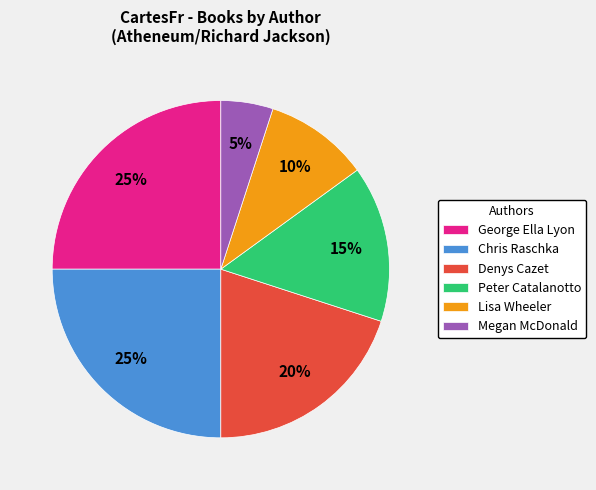

Do Megan McDonald and George Ella Lyon together represent more than half of the pie?

No